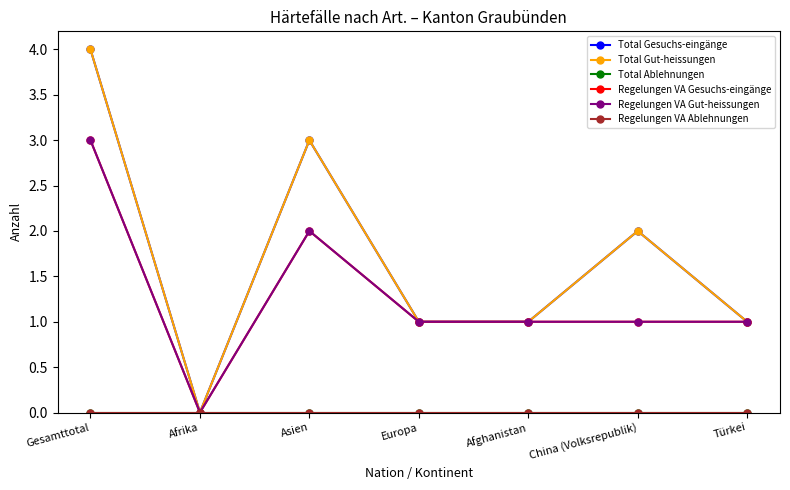

Which series has the largest total across all categories?

Total Gesuchs-eingänge